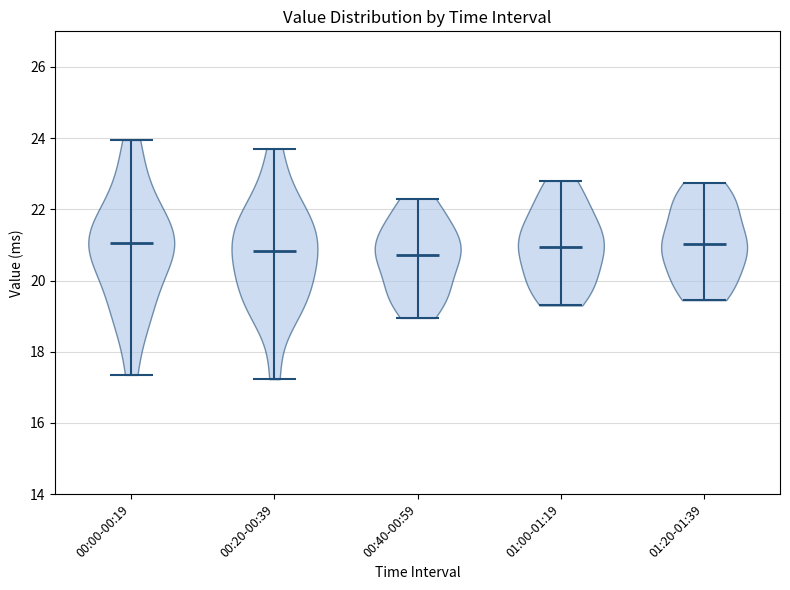

What is the highest point the violin for 00:00-00:19 reaches on the y-axis? The values are not printed on the chart, so give them approximately, as read against the axis.

24.0